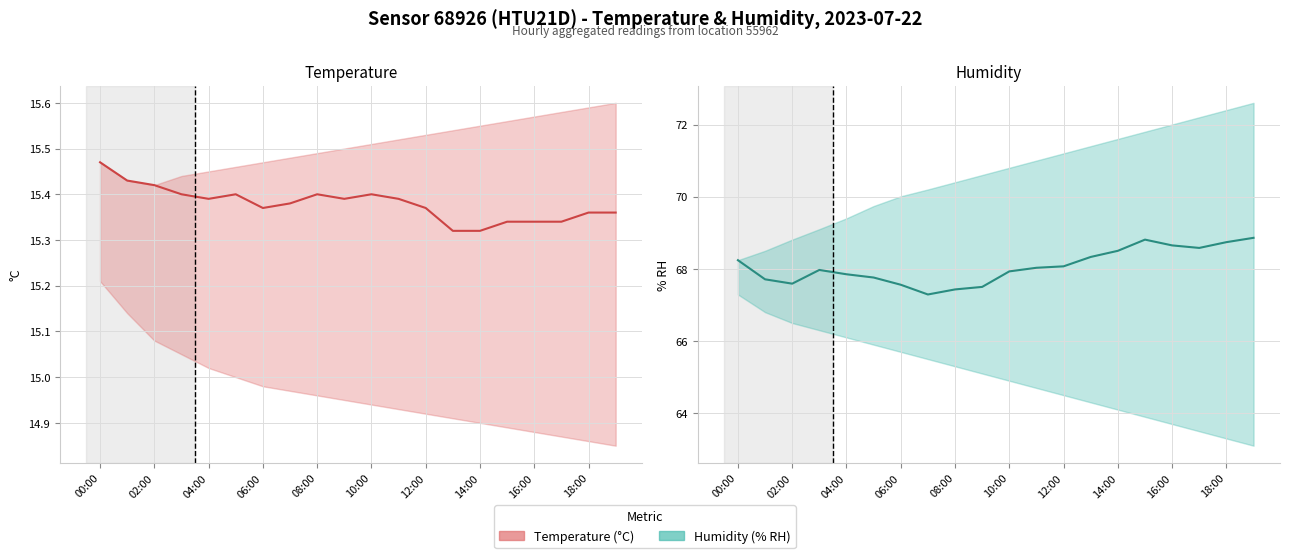

What is the label of the 11th point from the left?

10:00